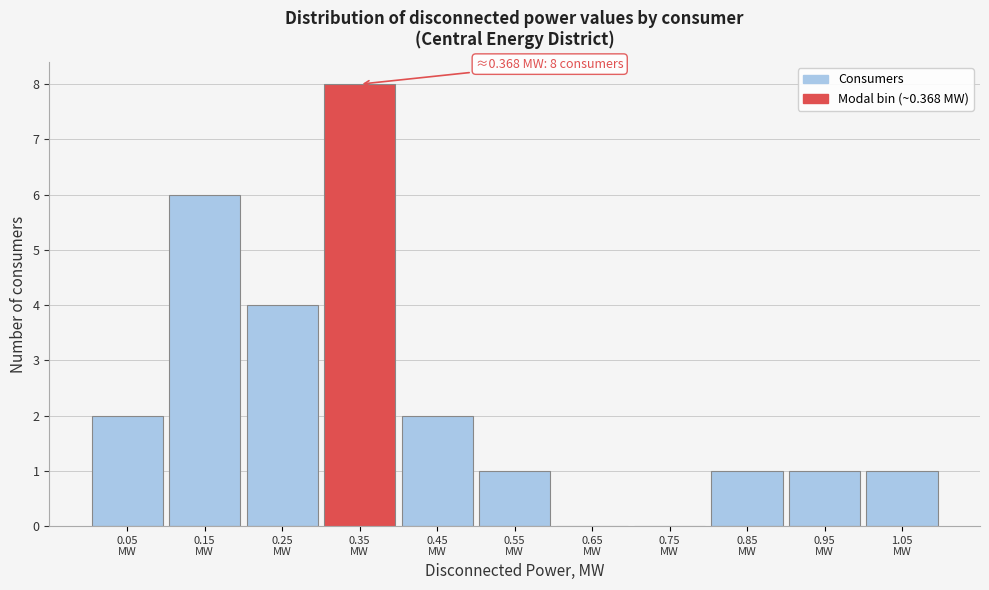

What is the greatest value displayed?

8